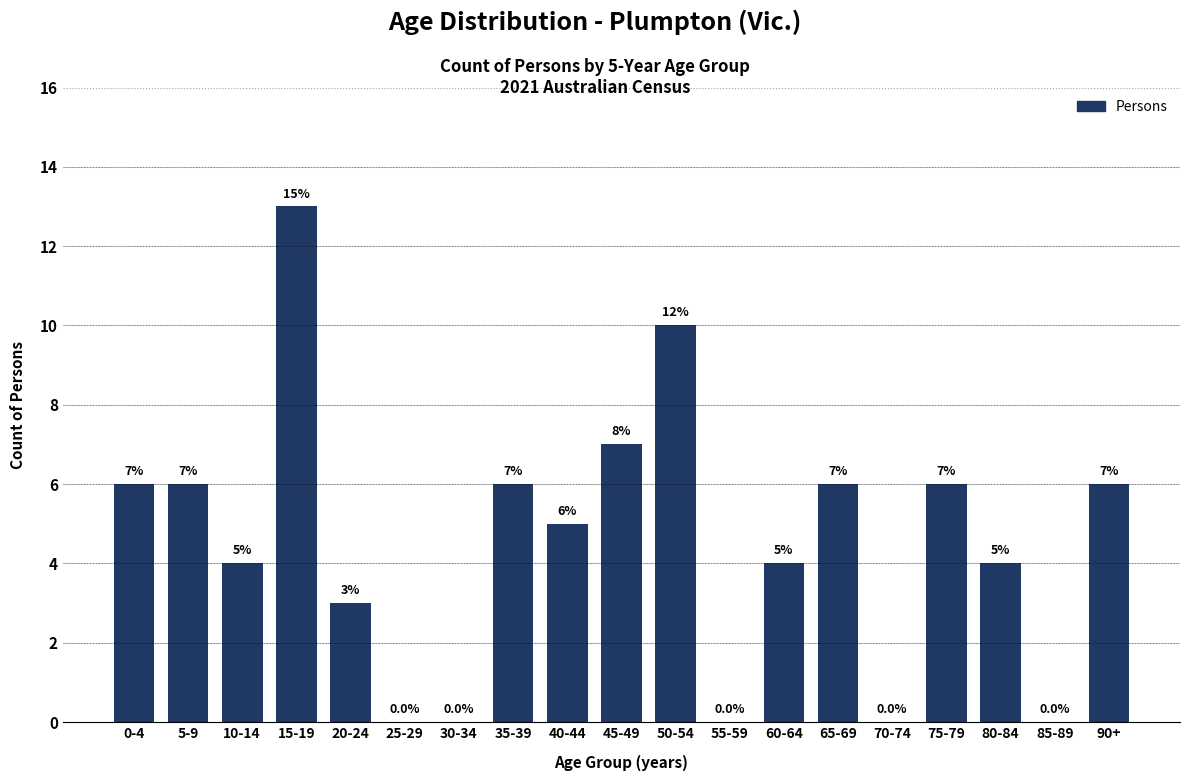

Reading left to right, list all the values displayed in this chart.

0-4=6	5-9=6	10-14=4	15-19=13	20-24=3	25-29=0	30-34=0	35-39=6	40-44=5	45-49=7	50-54=10	55-59=0	60-64=4	65-69=6	70-74=0	75-79=6	80-84=4	85-89=0	90+=6